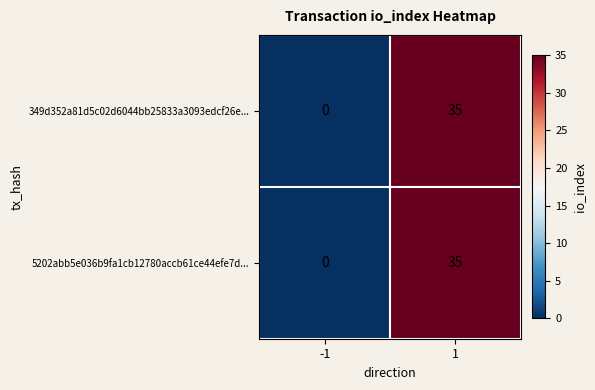

How many categories are shown in the chart?

2